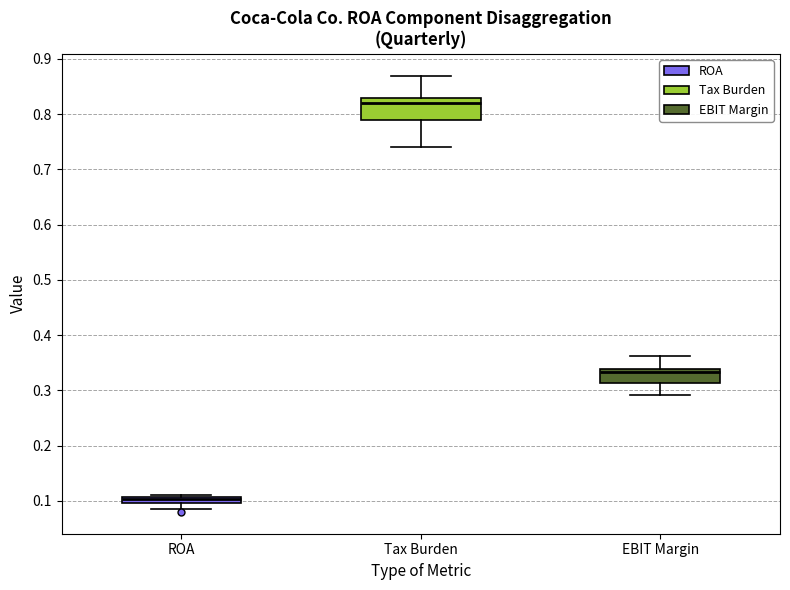

Which box has the highest median line?

Tax Burden